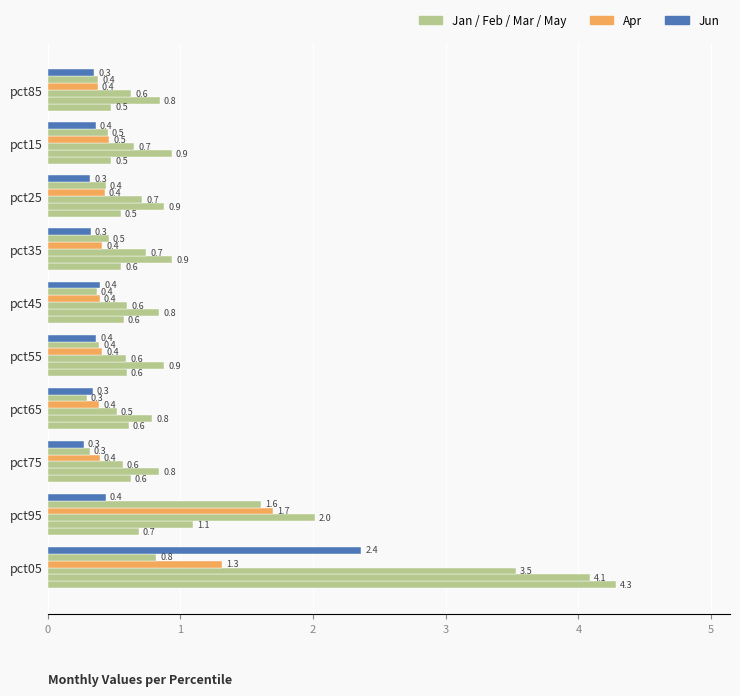

Reading left to right, list all the values displayed in this chart.

Jan: 4.3	0.7	0.6	0.6	0.6	0.6	0.6	0.5	0.5	0.5
Feb: 4.1	1.1	0.8	0.8	0.9	0.8	0.9	0.9	0.9	0.8
Mar: 3.5	2.0	0.6	0.5	0.6	0.6	0.7	0.7	0.7	0.6
Apr: 1.3	1.7	0.4	0.4	0.4	0.4	0.4	0.4	0.5	0.4
May: 0.8	1.6	0.3	0.3	0.4	0.4	0.5	0.4	0.5	0.4
Jun: 2.4	0.4	0.3	0.3	0.4	0.4	0.3	0.3	0.4	0.3